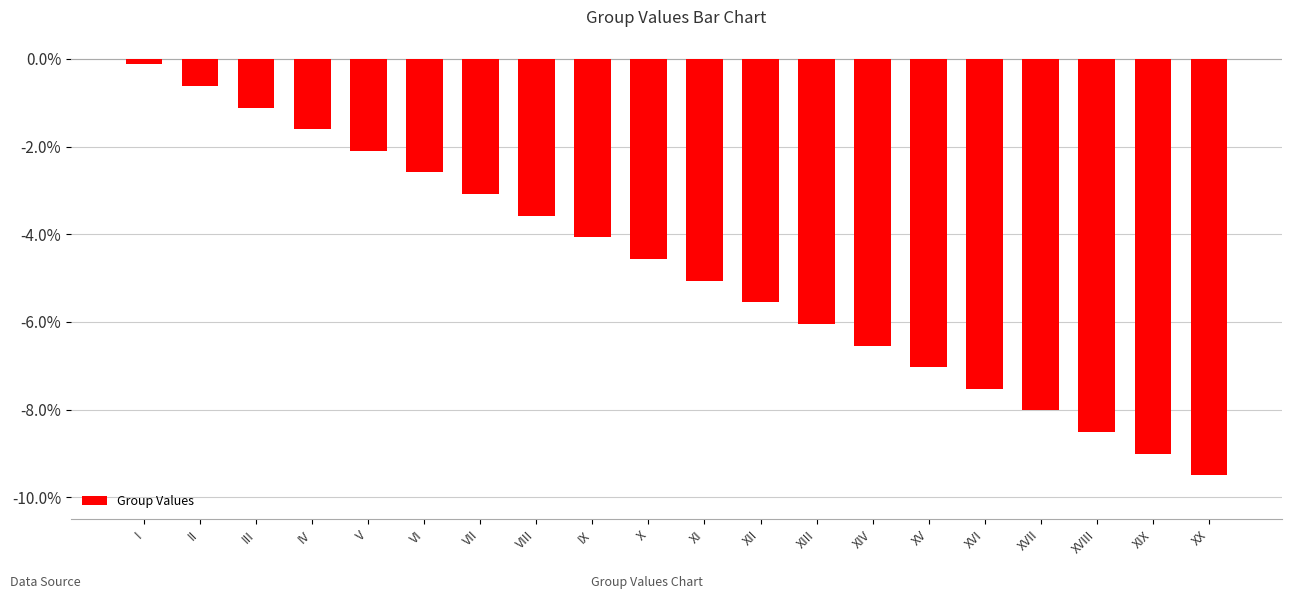

At which category does the chart reach its minimum across all series?

XX